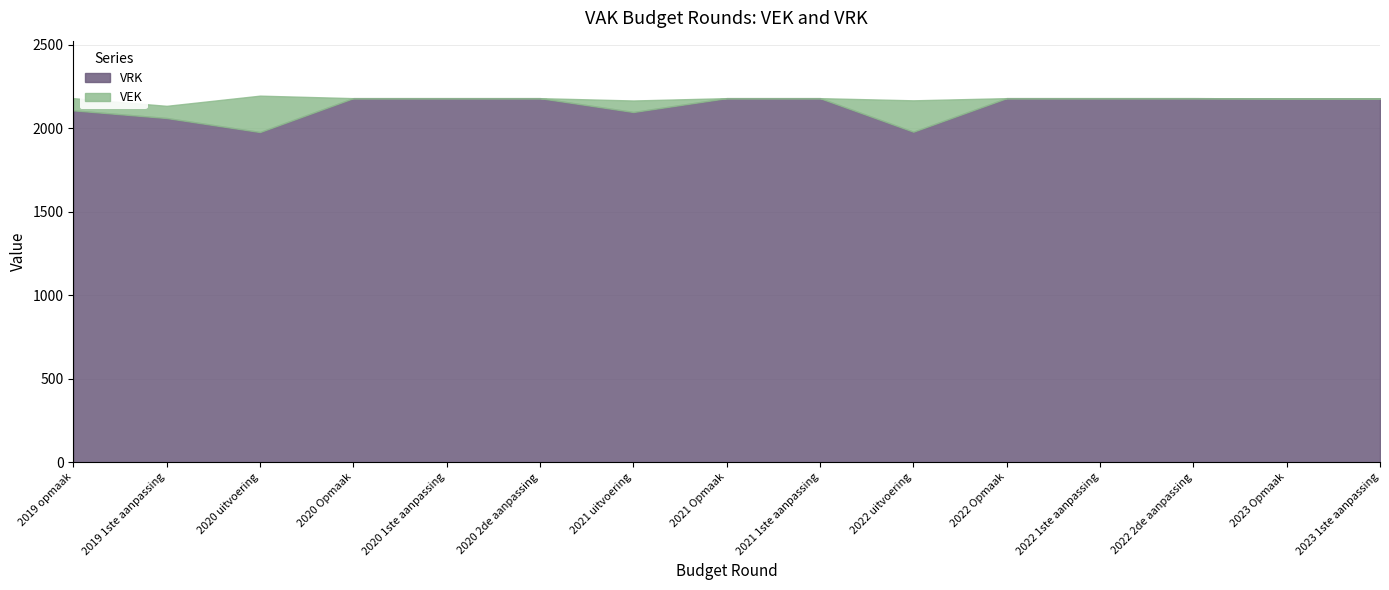

Which series has the largest range (max minus min)?

VRK